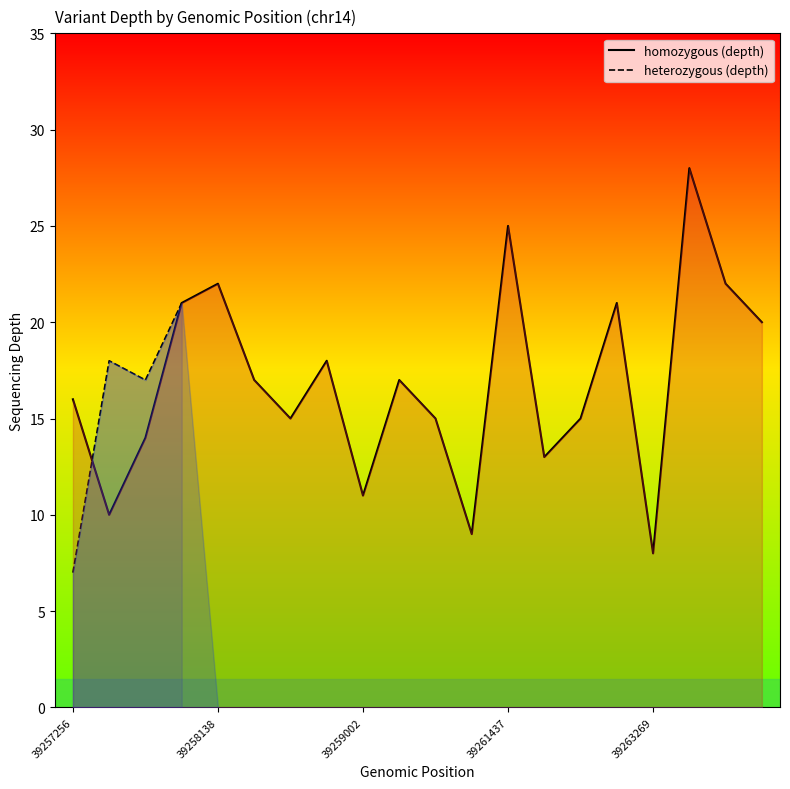

True or false: the data has more than 0 interior local peaks.

True